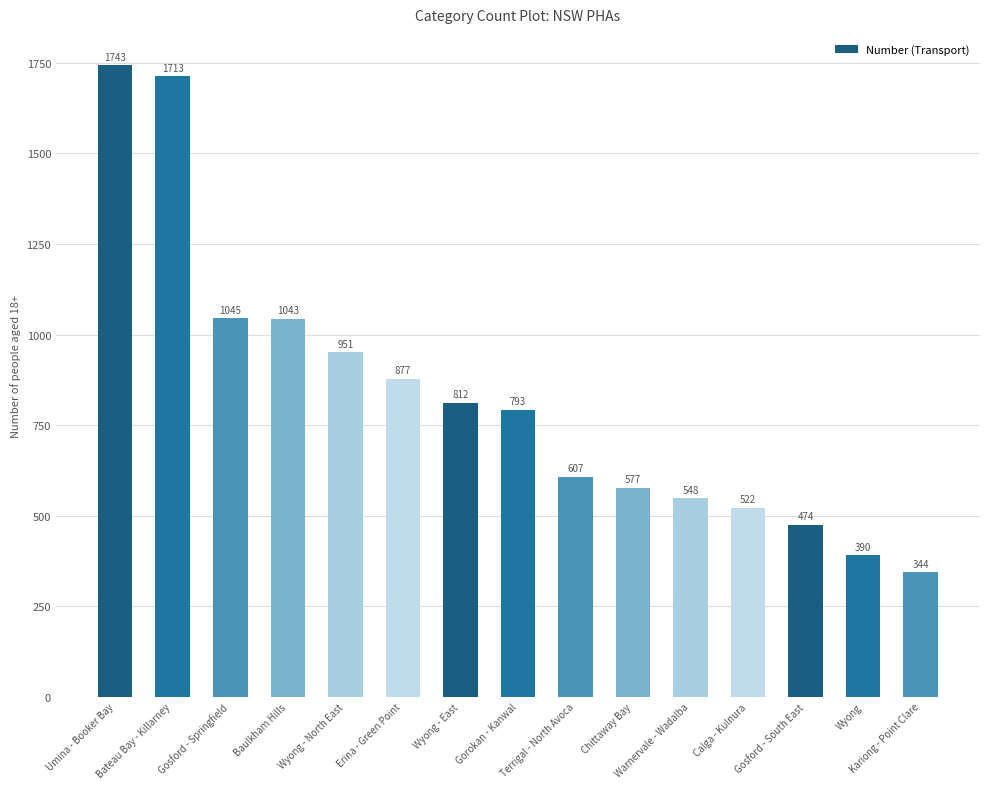

The value at Terrigal - North Avoca is 607. True or false?

True